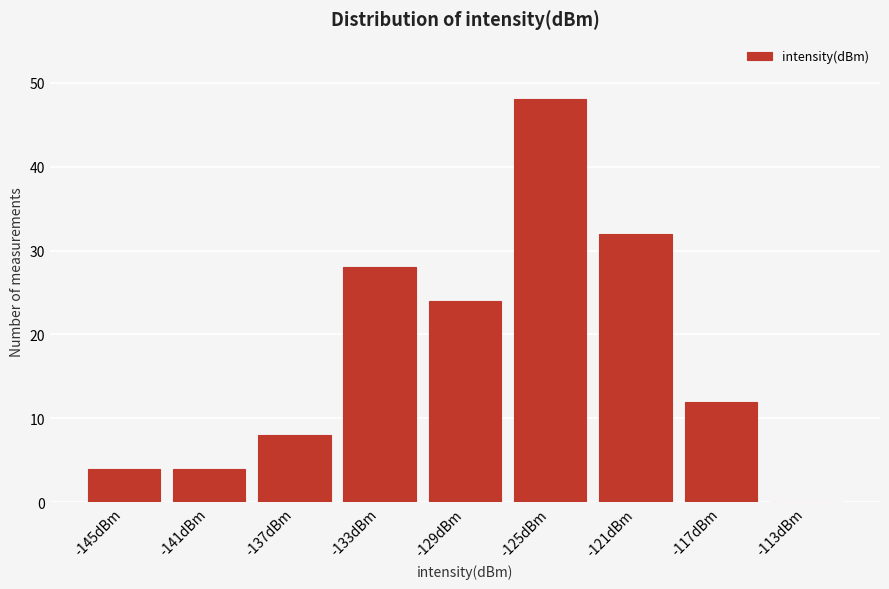

Reading right to left, extract all data points from this chart.

-113dBm=0	-117dBm=12	-121dBm=32	-125dBm=48	-129dBm=24	-133dBm=28	-137dBm=8	-141dBm=4	-145dBm=4